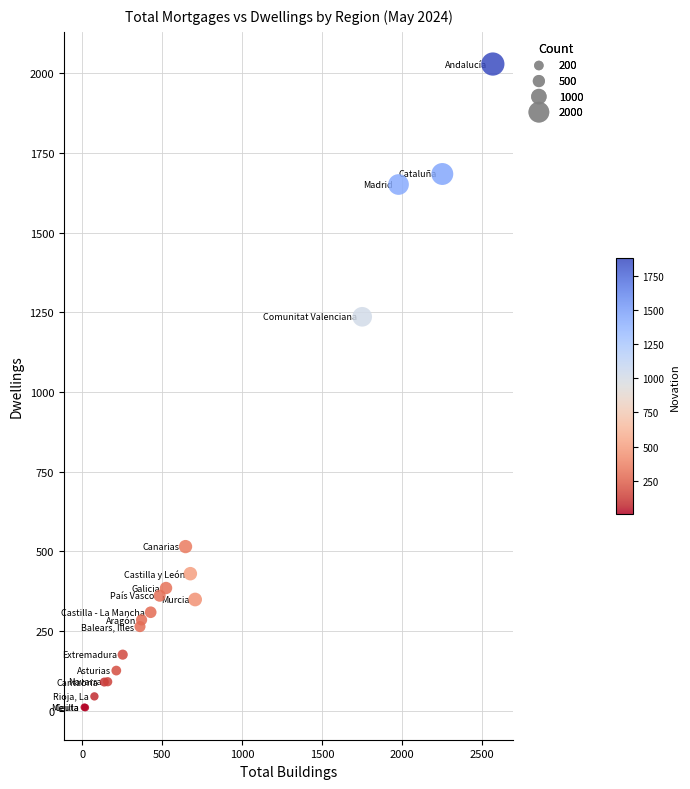

What Y value in the scatter plot is closest to 1019?

1236